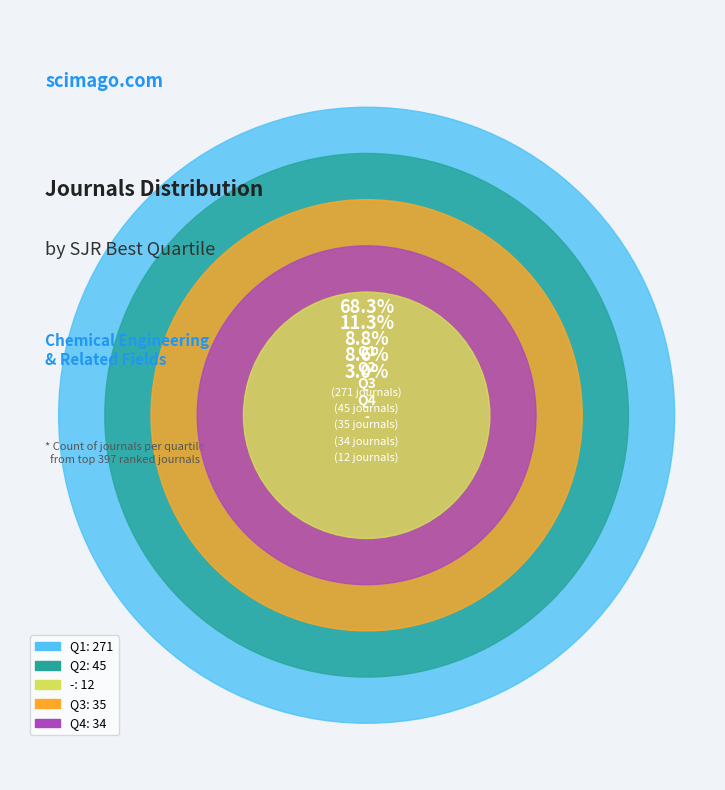

Count the number of slices in the pie.

5